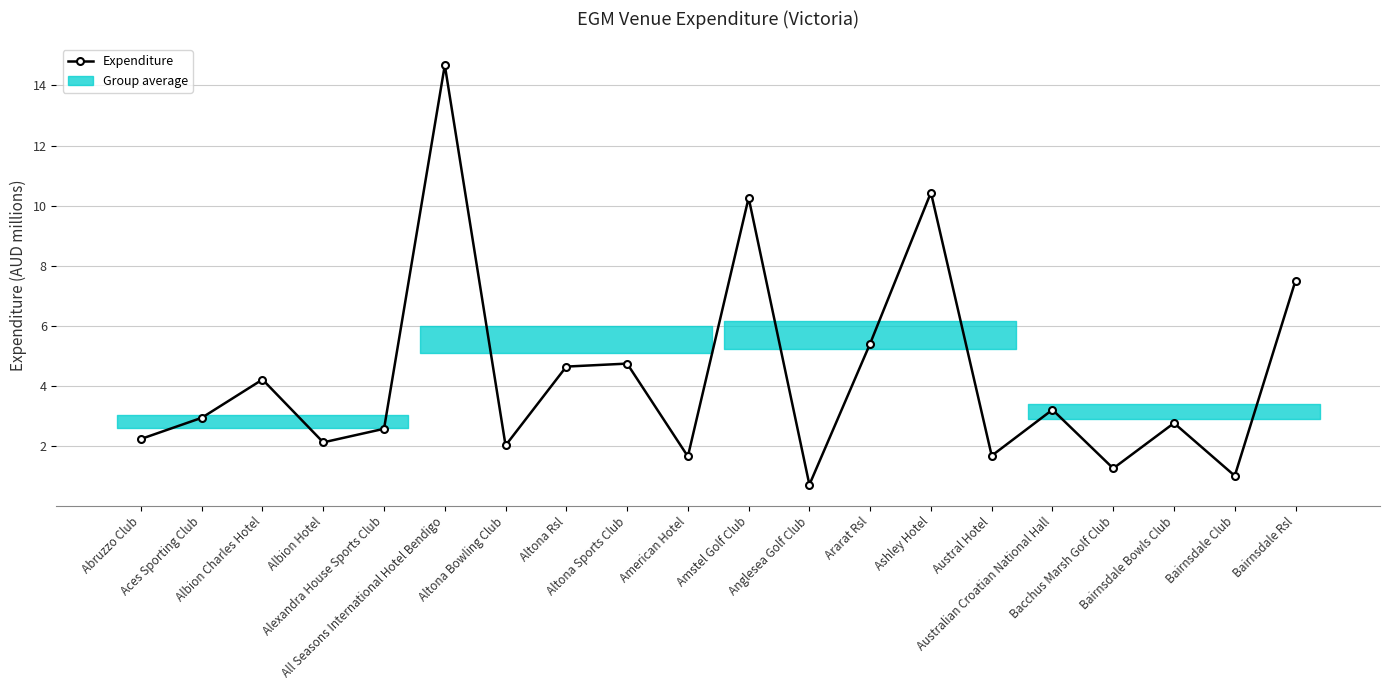

List the labels in order of value, smallest first.

Anglesea Golf Club, Bairnsdale Club, Bacchus Marsh Golf Club, American Hotel, Austral Hotel, Altona Bowling Club, Albion Hotel, Abruzzo Club, Alexandra House Sports Club, Bairnsdale Bowls Club, Aces Sporting Club, Australian Croatian National Hall, Albion Charles Hotel, Altona Rsl, Altona Sports Club, Ararat Rsl, Bairnsdale Rsl, Amstel Golf Club, Ashley Hotel, All Seasons International Hotel Bendigo